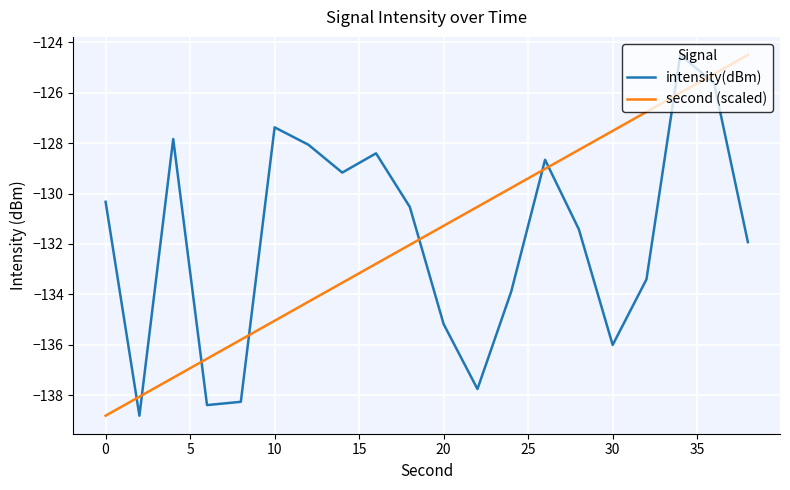

Which series ends up on top after the final intersection of intensity(dBm) and second (scaled)?

second (scaled)